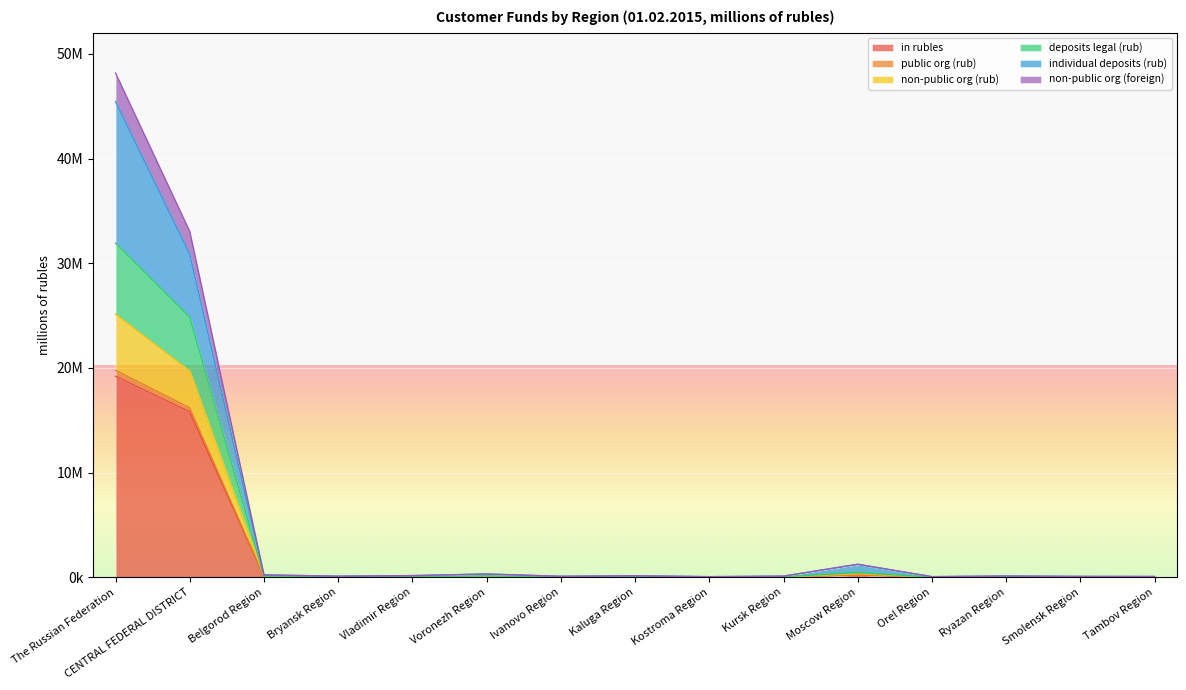

Which label corresponds to the smallest value in the chart?

Orel Region